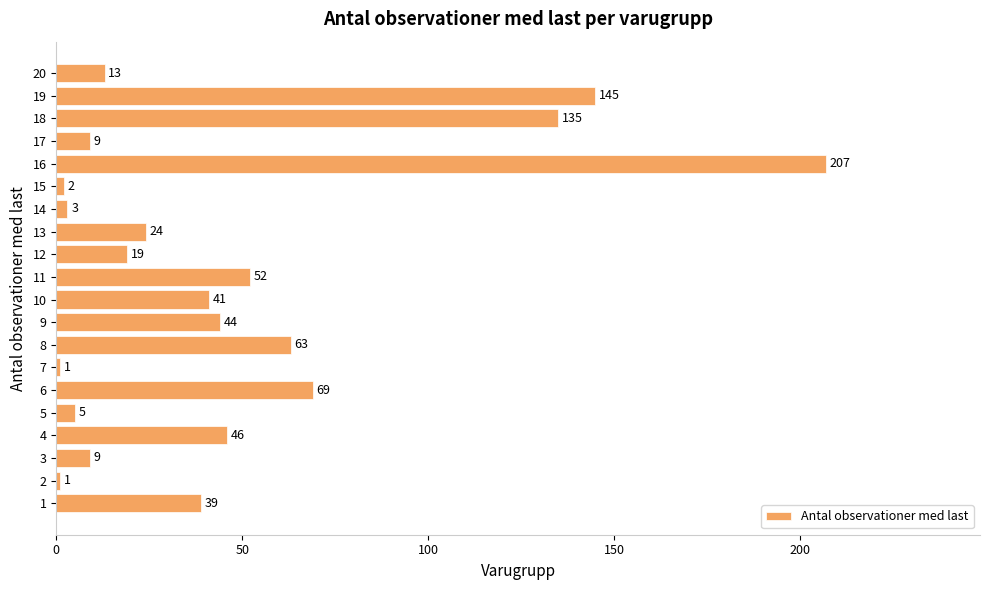

Reading bottom to top, extract all data points from this chart.

39	1	9	46	5	69	1	63	44	41	52	19	24	3	2	207	9	135	145	13